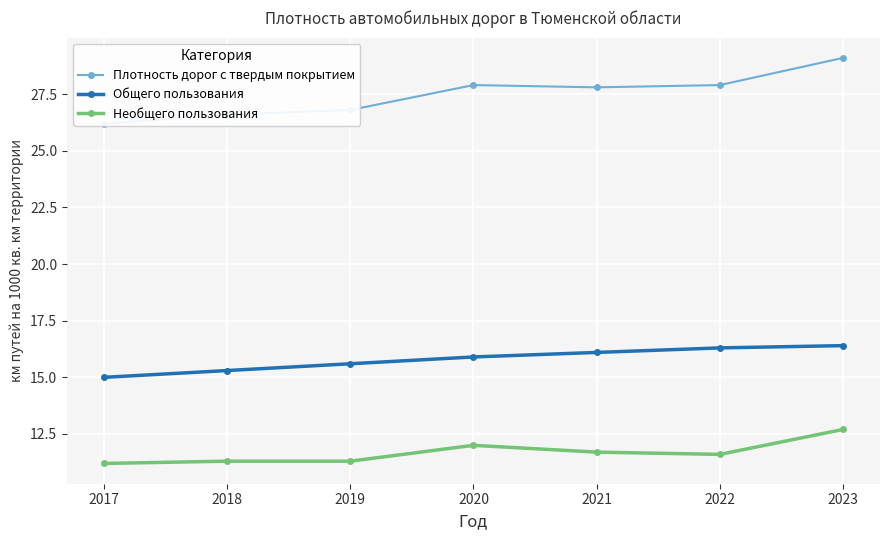

At which category does Необщего пользования reach its first local valley?

2022